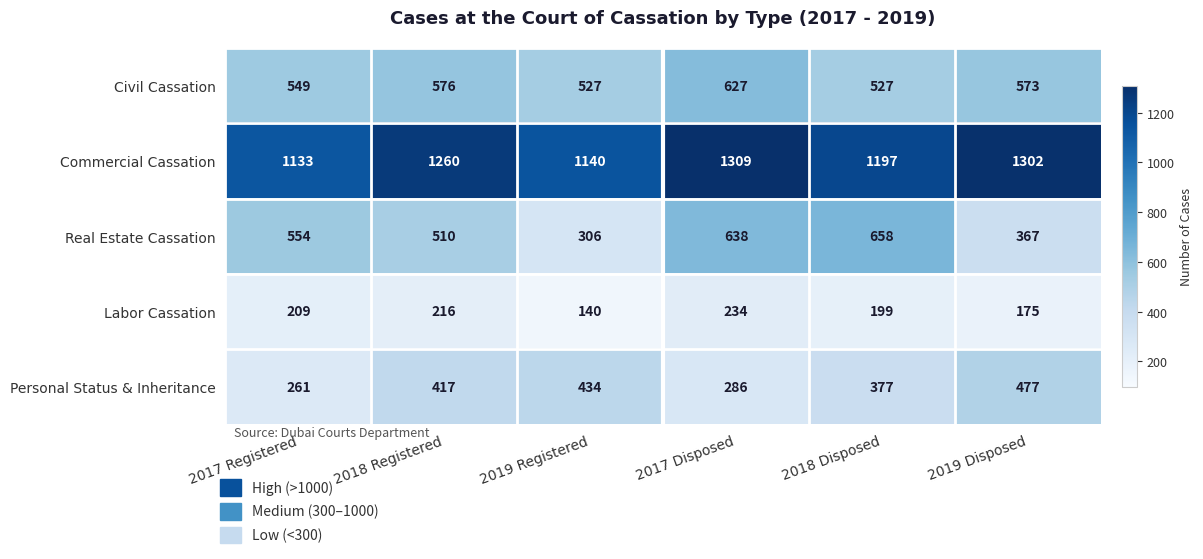

List the series in order of their peak value, highest first.

Commercial Cassation, Real Estate Cassation, Civil Cassation, Personal Status & Inheritance, Labor Cassation